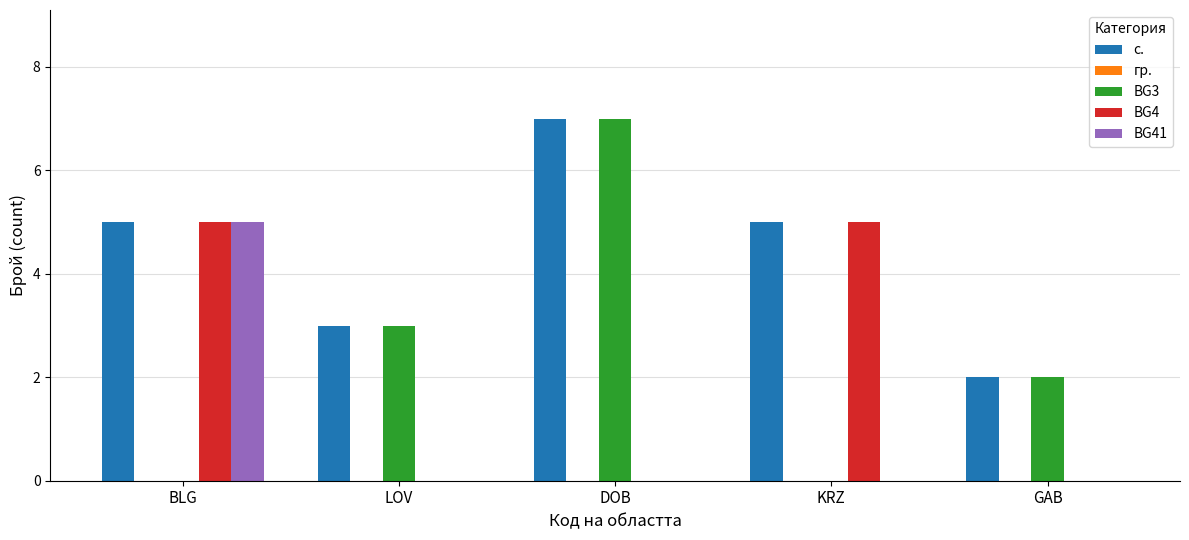

Which series has the largest total across all categories?

с.